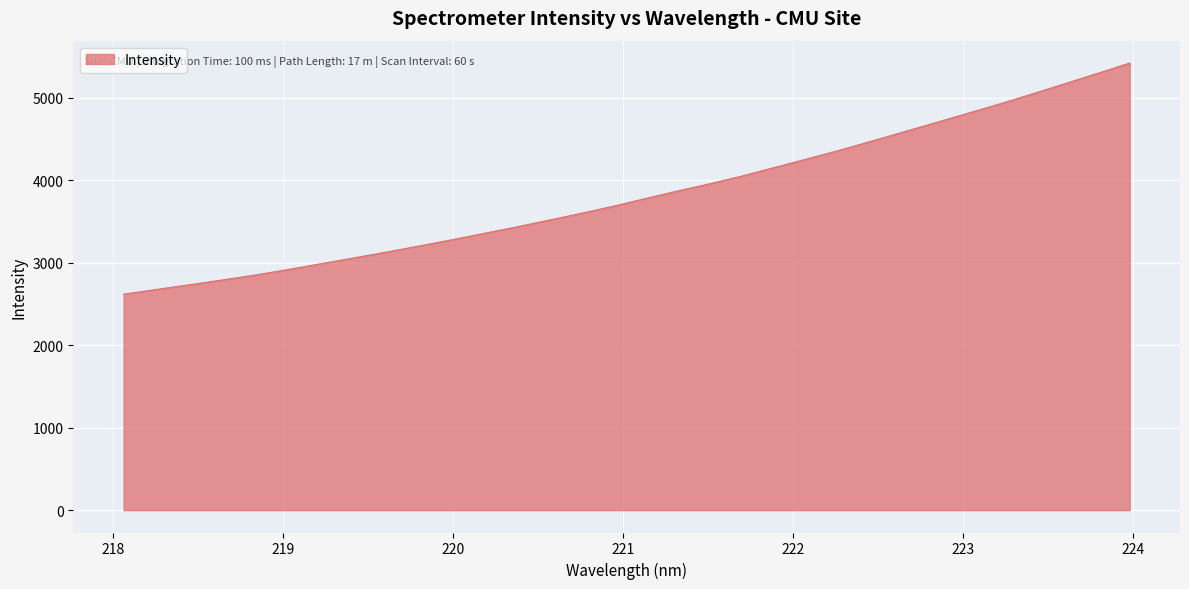

What is the smallest value displayed?

2617.4